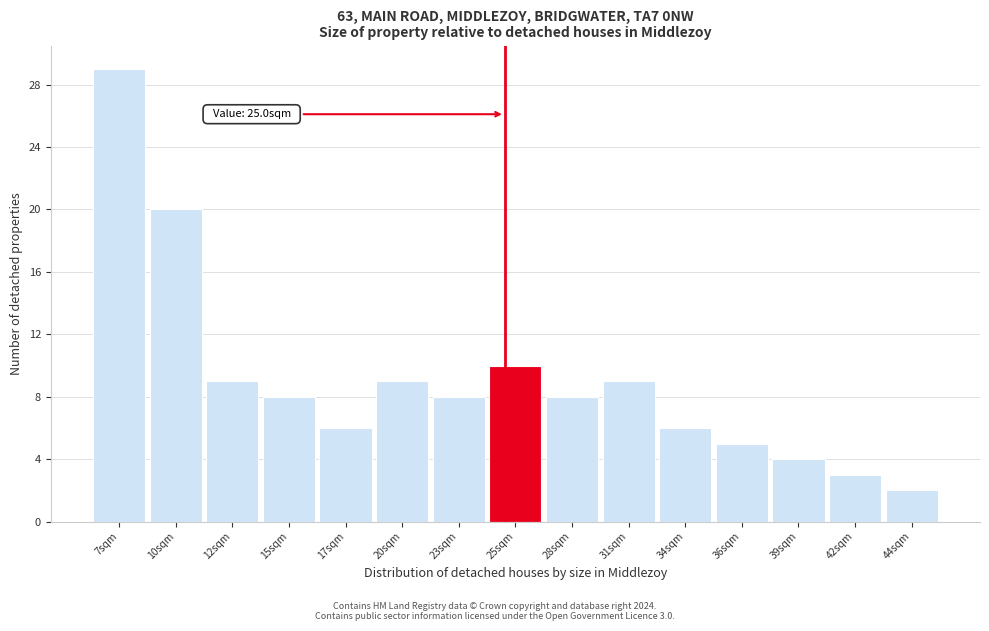

Reading left to right, transcribe all the data shown in this chart.

7sqm=29	10sqm=20	12sqm=9	15sqm=8	17sqm=6	20sqm=9	23sqm=8	25sqm=10	28sqm=8	31sqm=9	34sqm=6	36sqm=5	39sqm=4	42sqm=3	44sqm=2